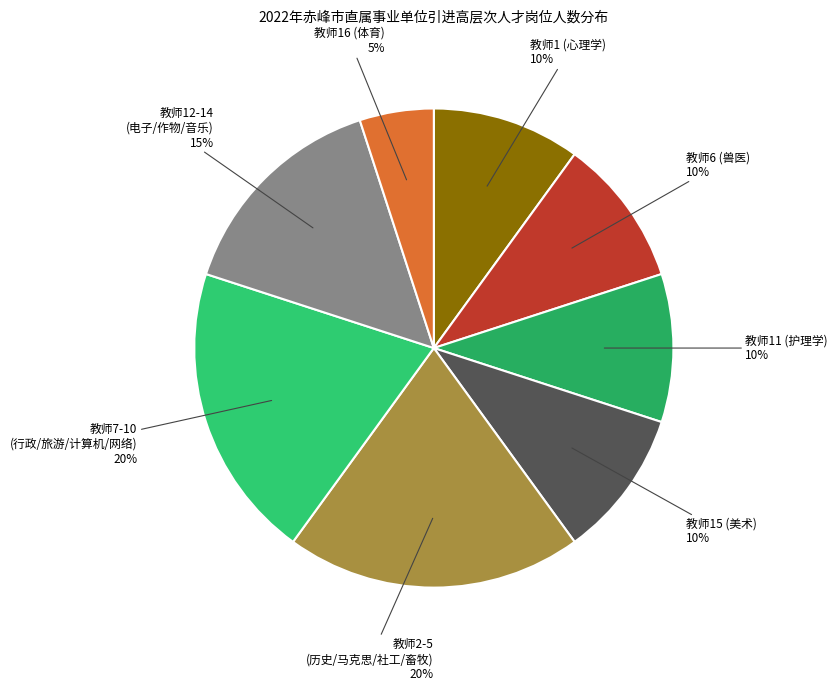

How many slices are in this pie chart?

8